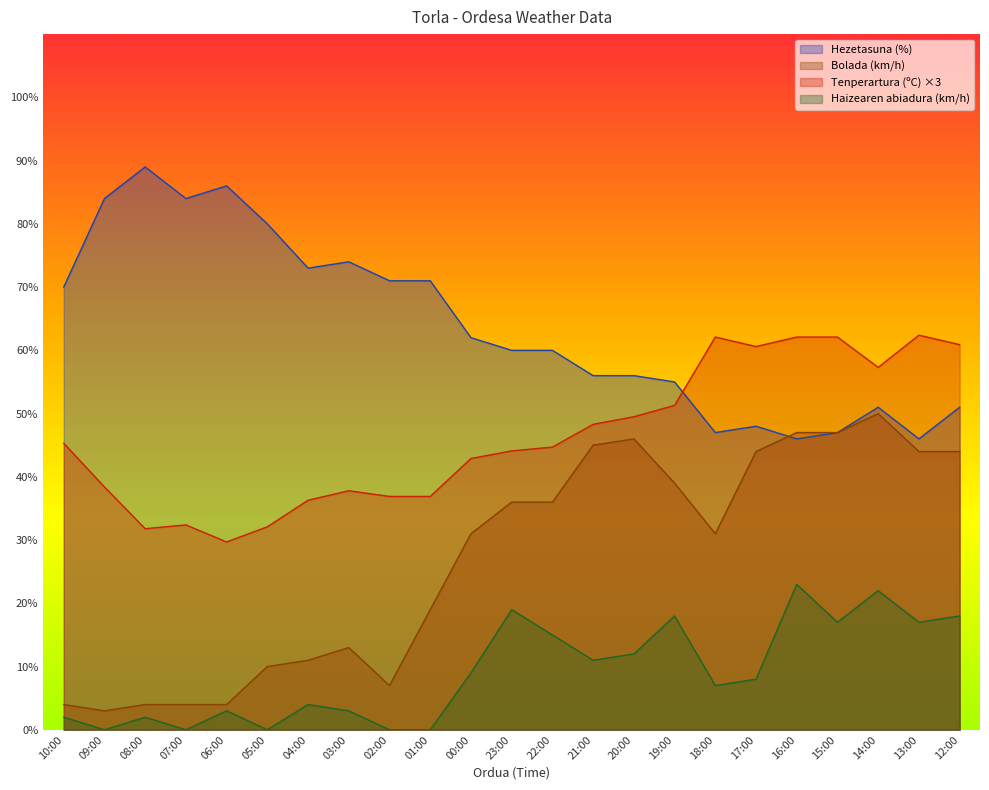

At which category does Tenperartura (ºC) reach its first local peak?

07:00